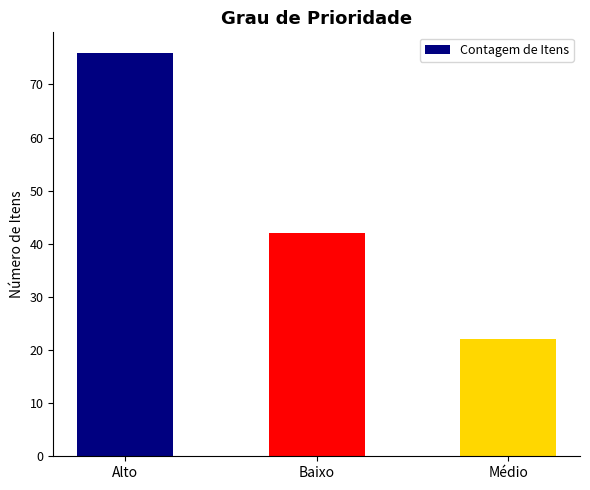

Is it true that the value at Baixo is 42?

True